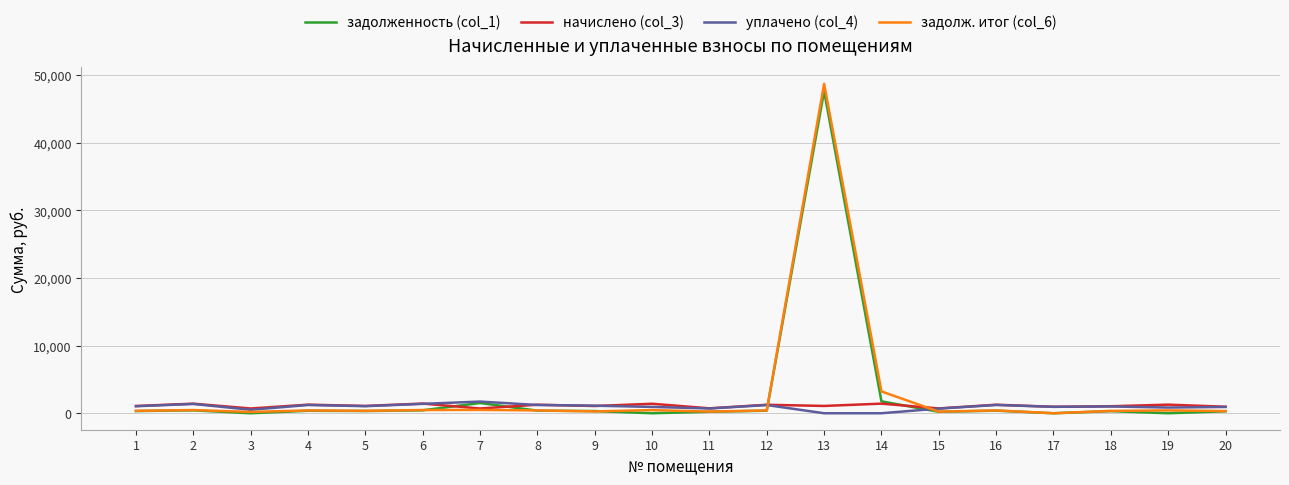

Where do задолженность (col_1) and начислено (col_3) first cross each other?

6 and 7